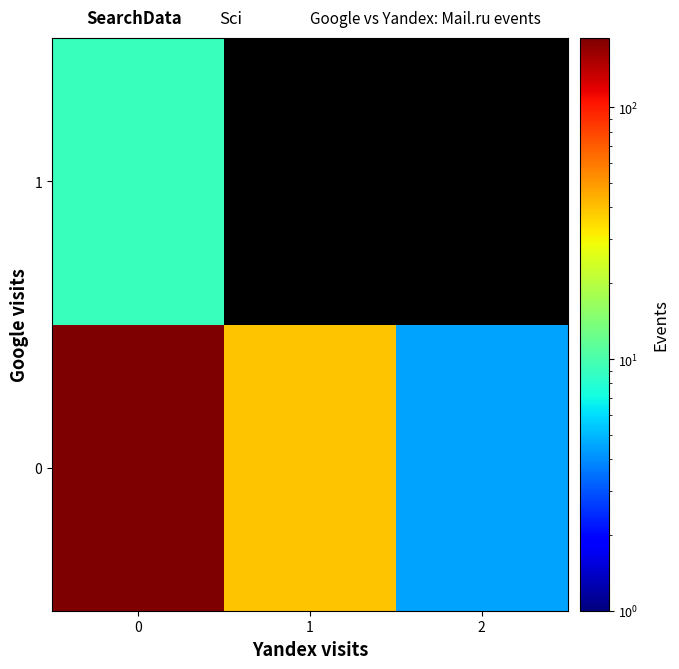

Is it true that 0 equals 4.5 at 2?

True